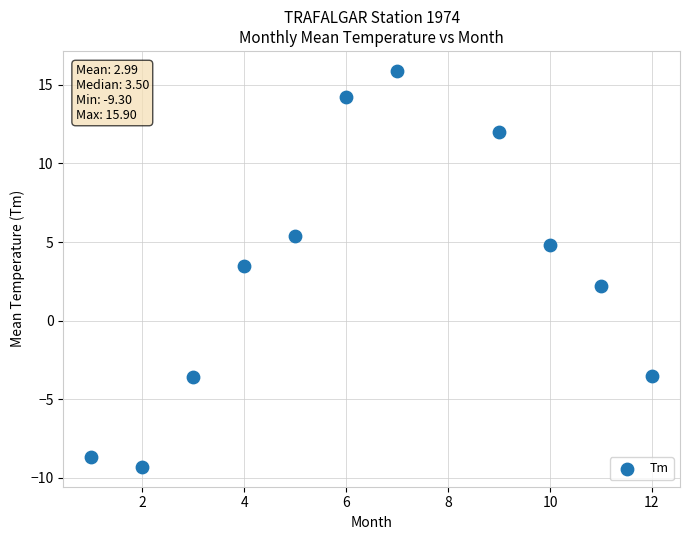

What is the range of X values (max minus min)?

11.0